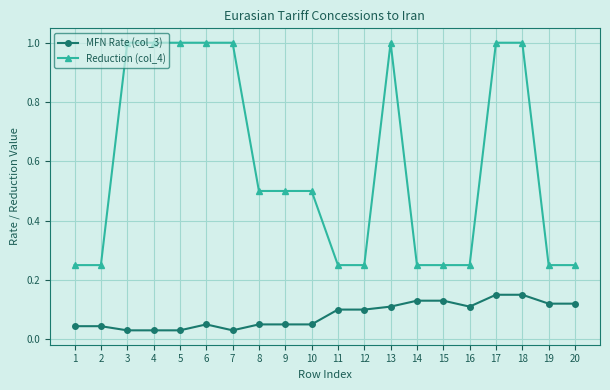

The MFN Rate (col_3) series shows 0.1 at 15. True or false?

True